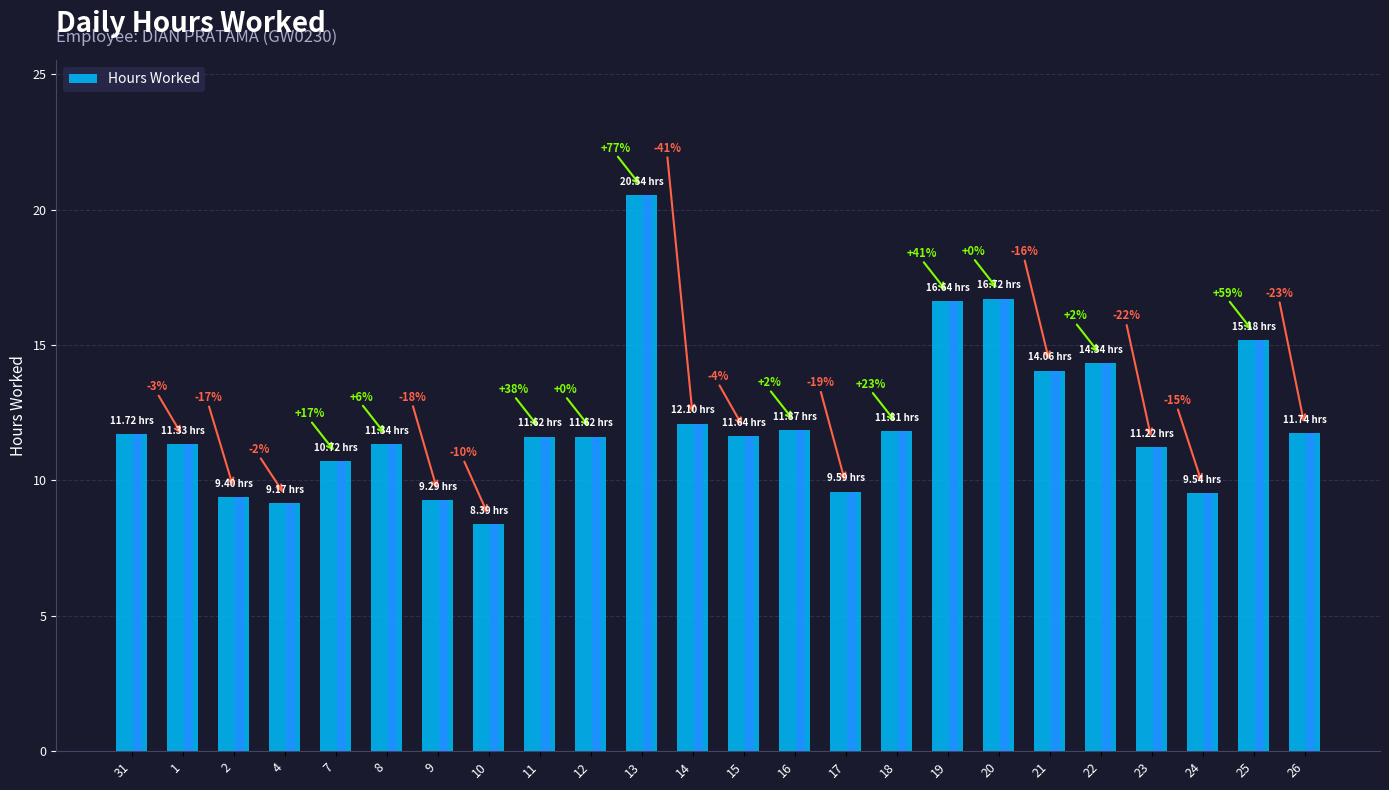

Is it true that the value at 26 is 8.1?

False